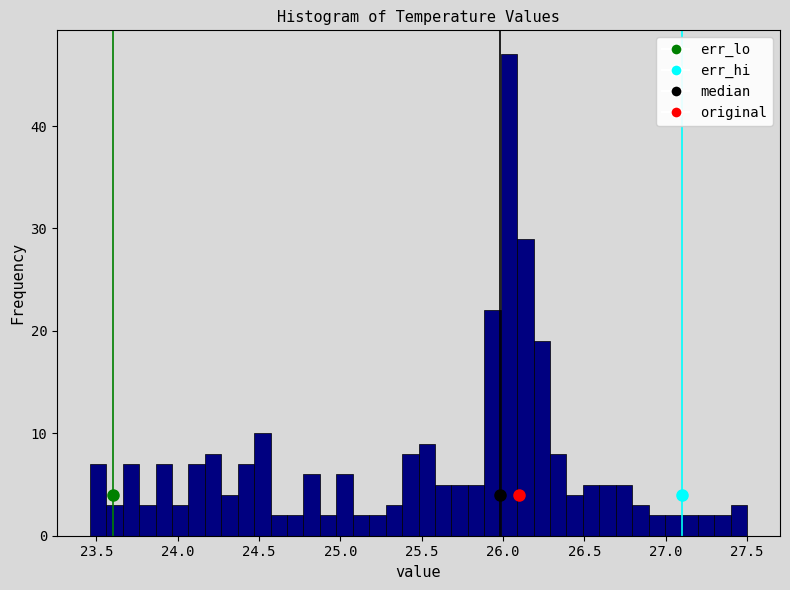

Around what value on the x-axis is the tallest bar? Give the approximate position of its centre, as read against the axis.

26.05